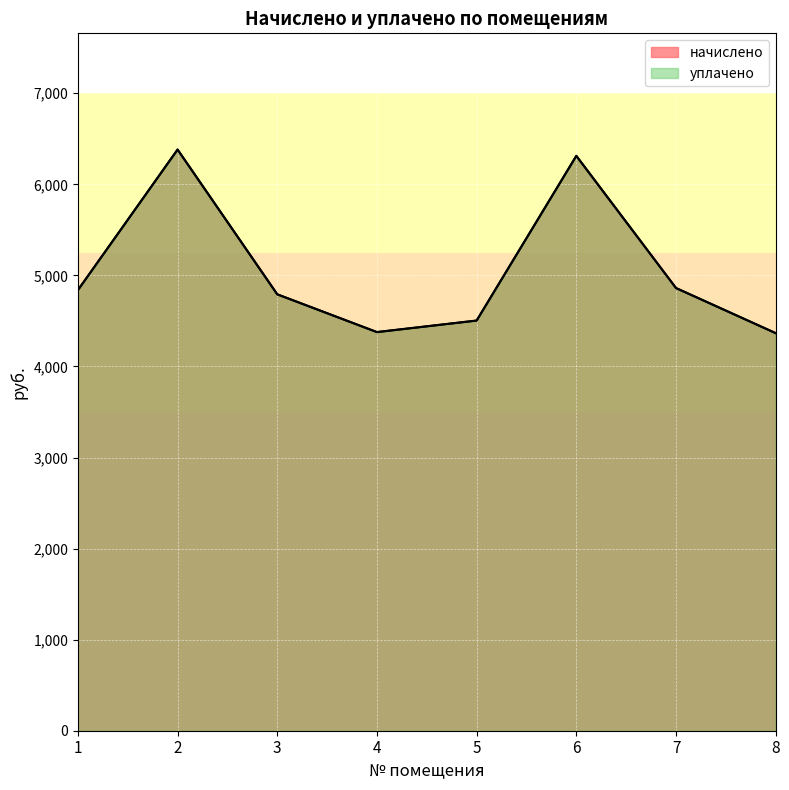

True or false: уплачено and начислено cross at least once.

False